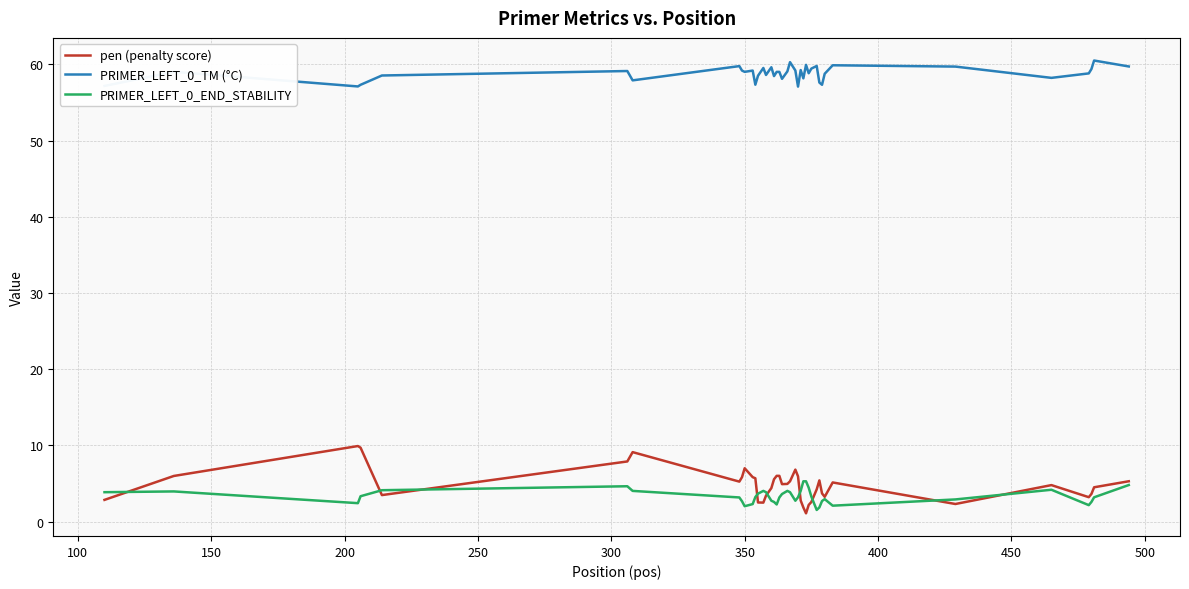

Which series has the widest spread of values?

pen (penalty score)